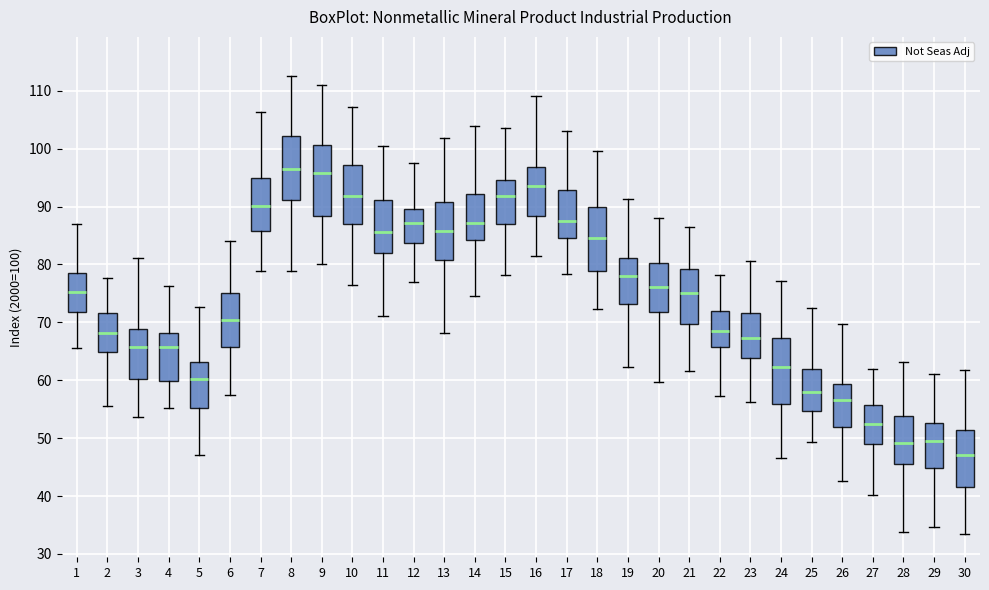

Where is the lower edge of the box at x = 21 on the y-axis? The values are not printed on the chart, so give them approximately, as read against the axis.

70